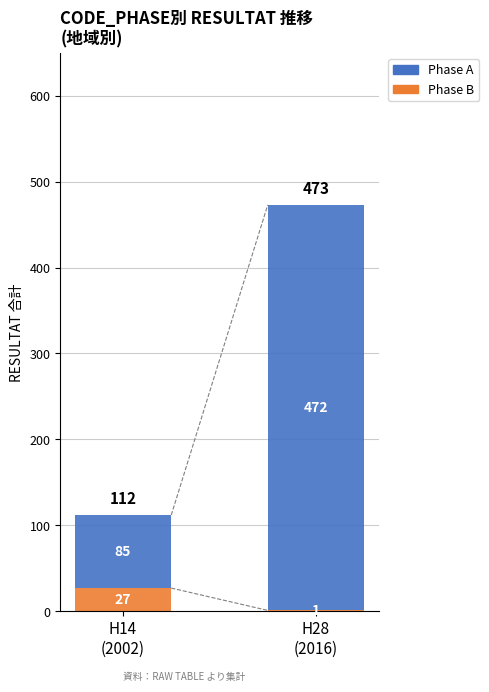

What is the maximum value for Phase B?

27